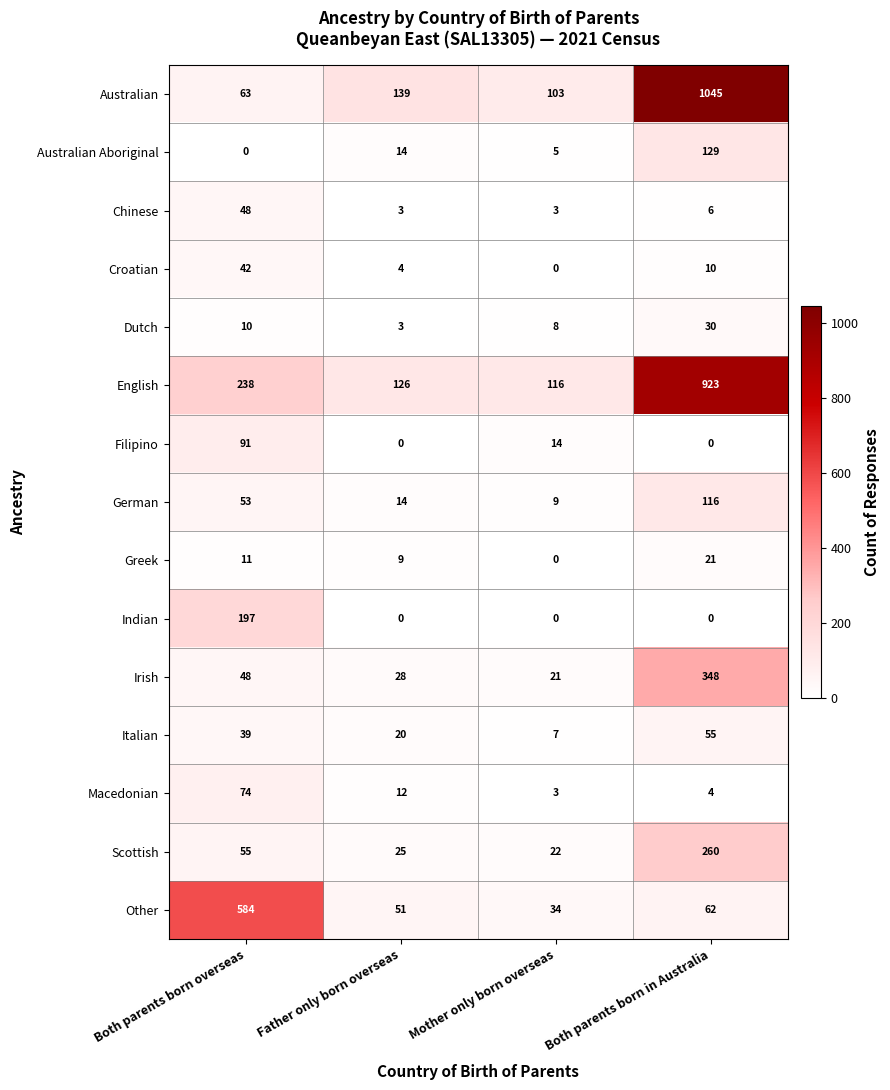

At how many categories does at least one series exceed 570?

2